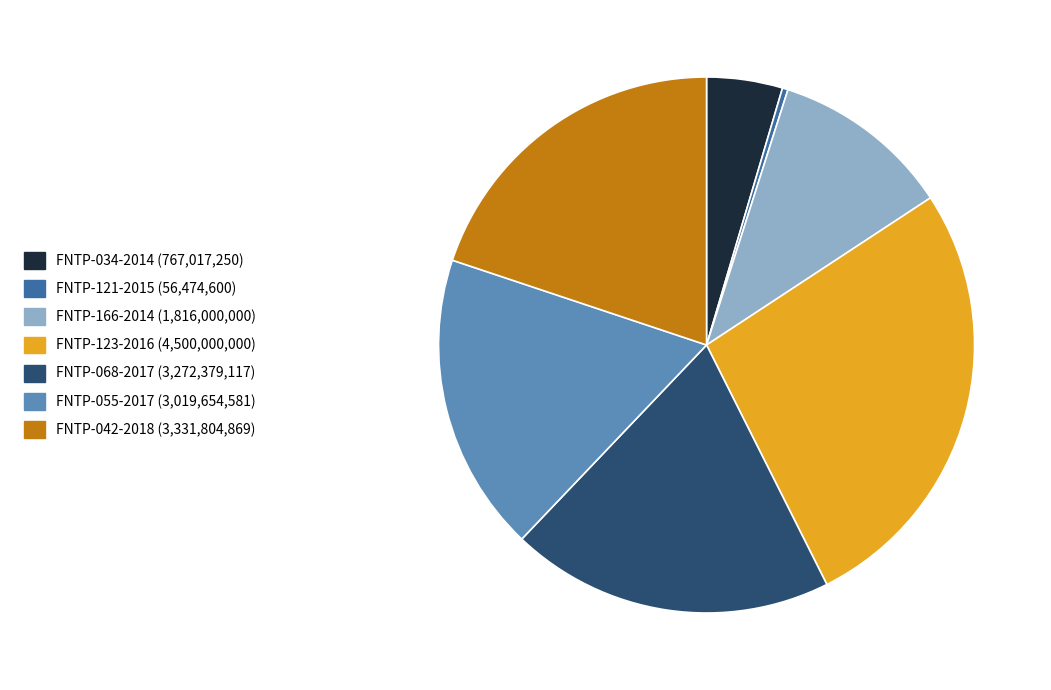

Is there any slice that represents more than half of the pie?

No